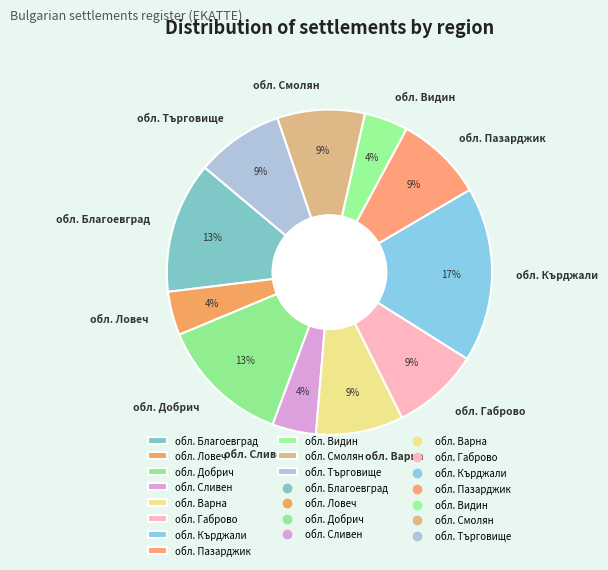

To the nearest percent, what portion does обл. Смолян represent?

9%